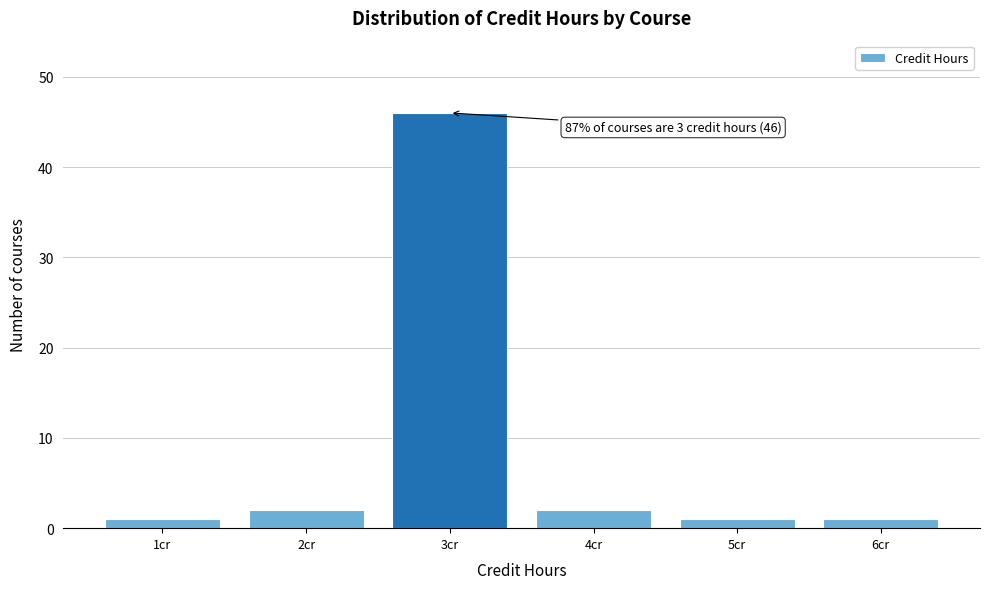

Reading left to right, extract all data points from this chart.

1	2	46	2	1	1